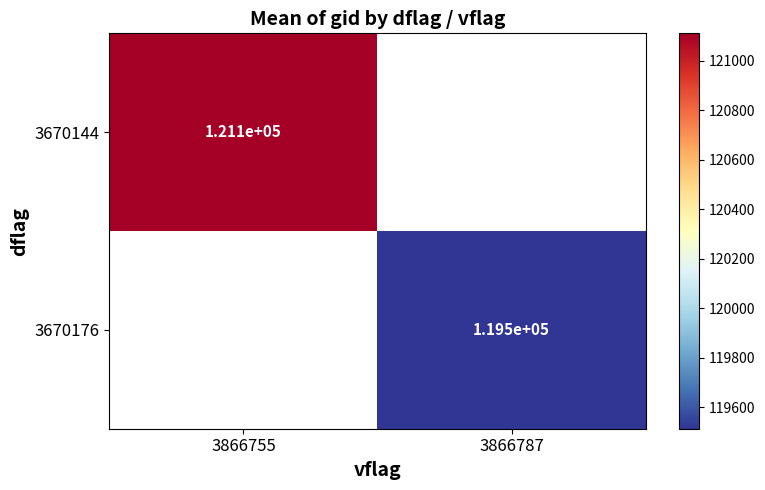

At which label does 3670144 reach its peak?

3866755